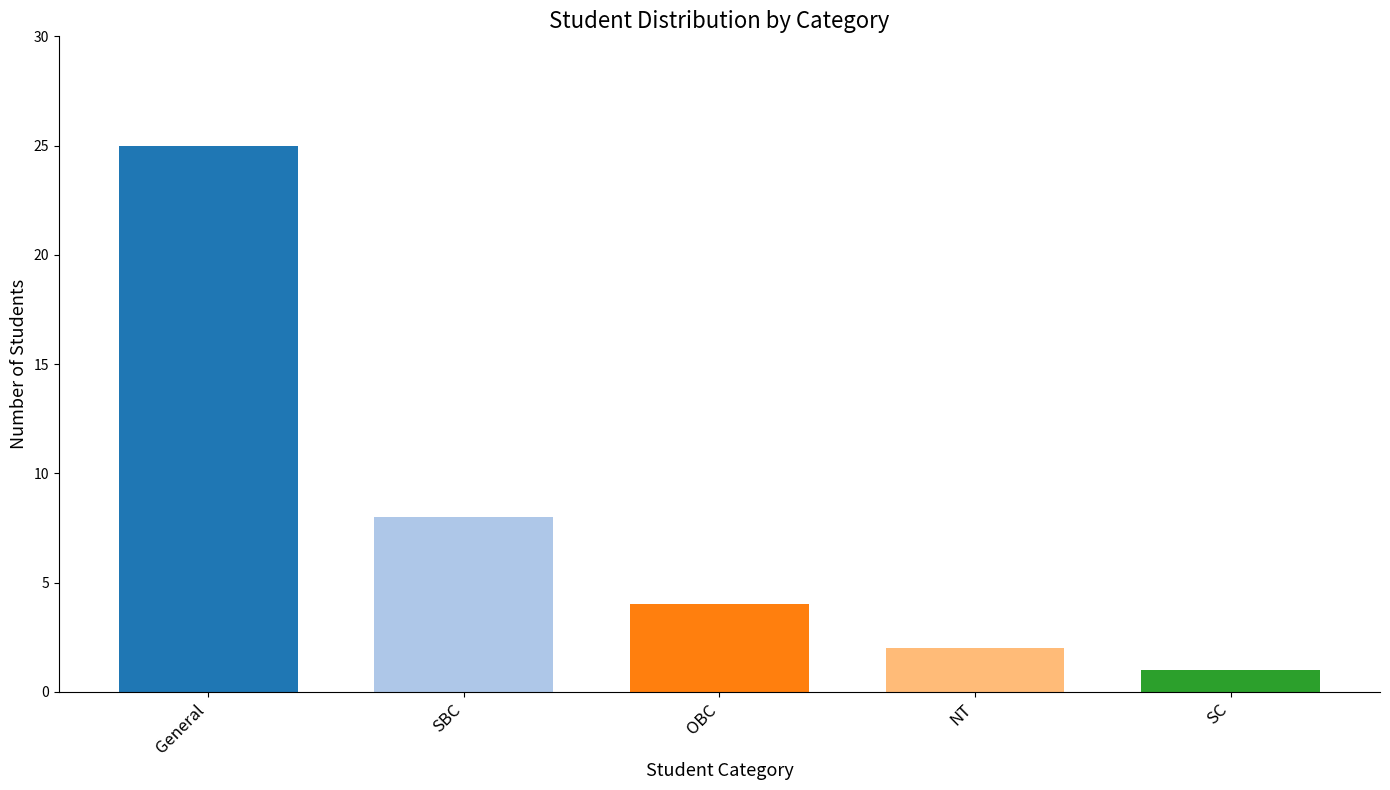

What is the change in value from General to SC?

-24